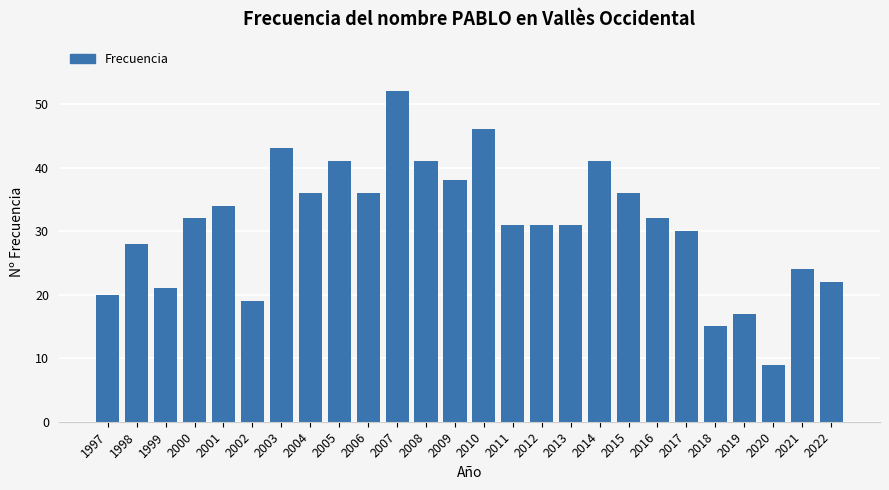

Reading left to right, what are all the values shown in this chart?

20	28	21	32	34	19	43	36	41	36	52	41	38	46	31	31	31	41	36	32	30	15	17	9	24	22